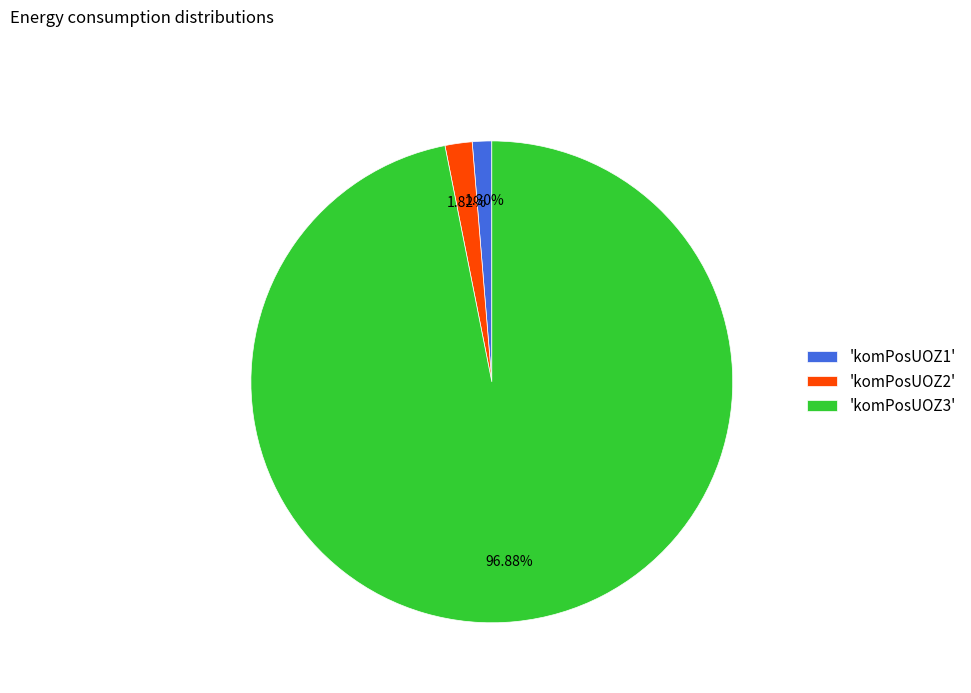

Which slice is the smallest?

'komPosUOZ1'